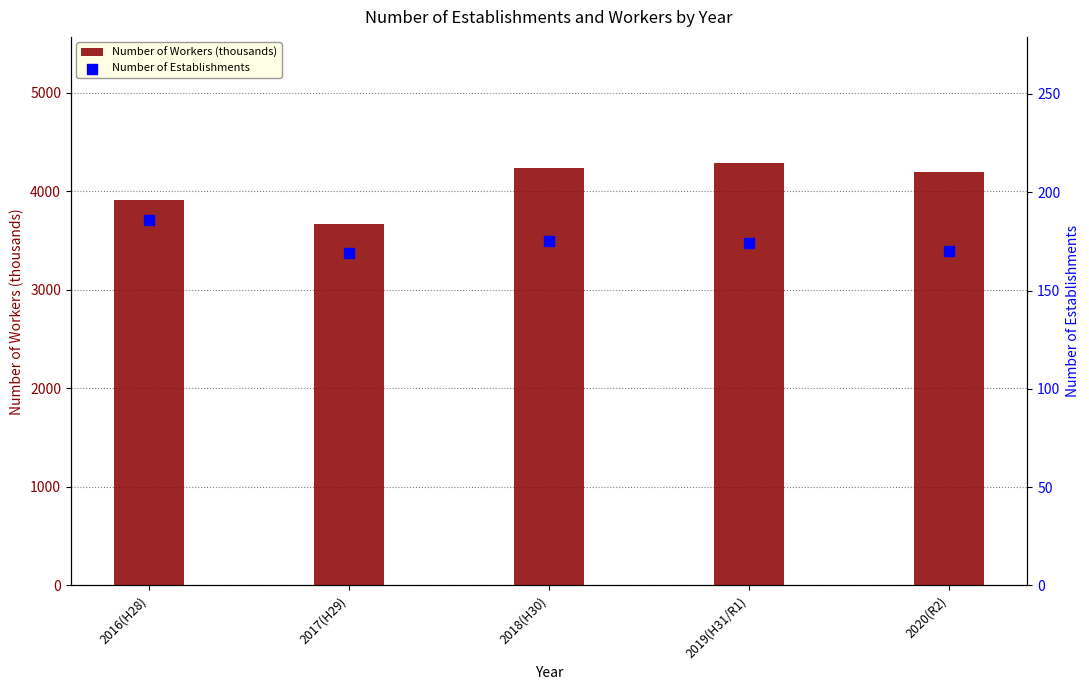

What are all the series names shown in the legend?

Number of Workers (thousands), Number of Establishments